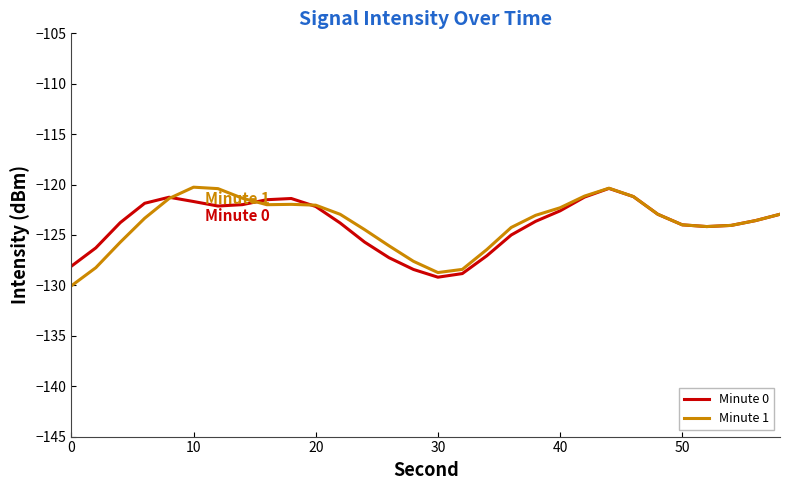

What is the smallest value displayed?

-130.0